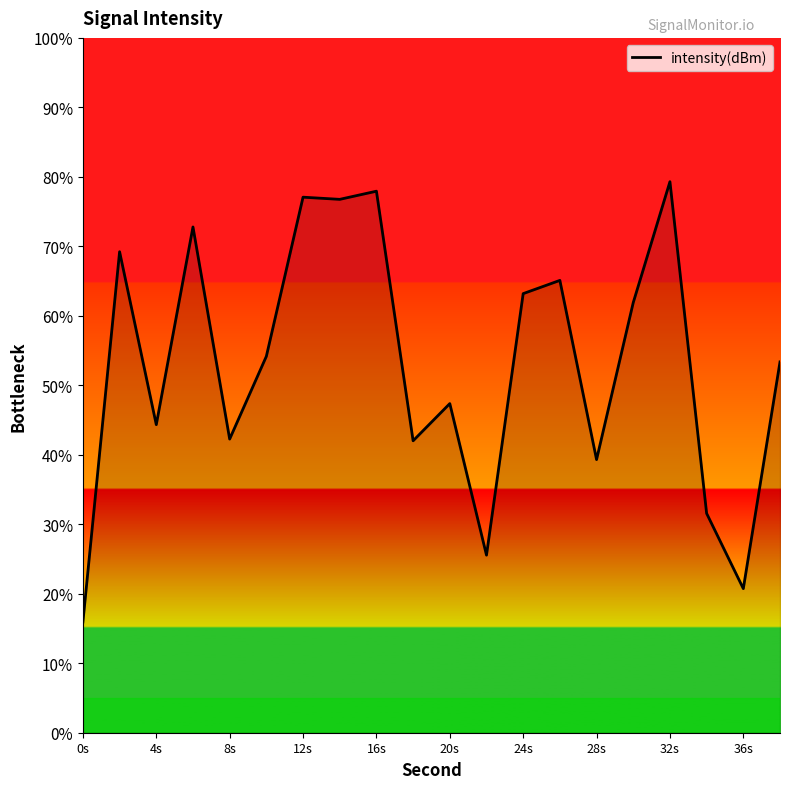

What is the greatest value displayed?

79.3